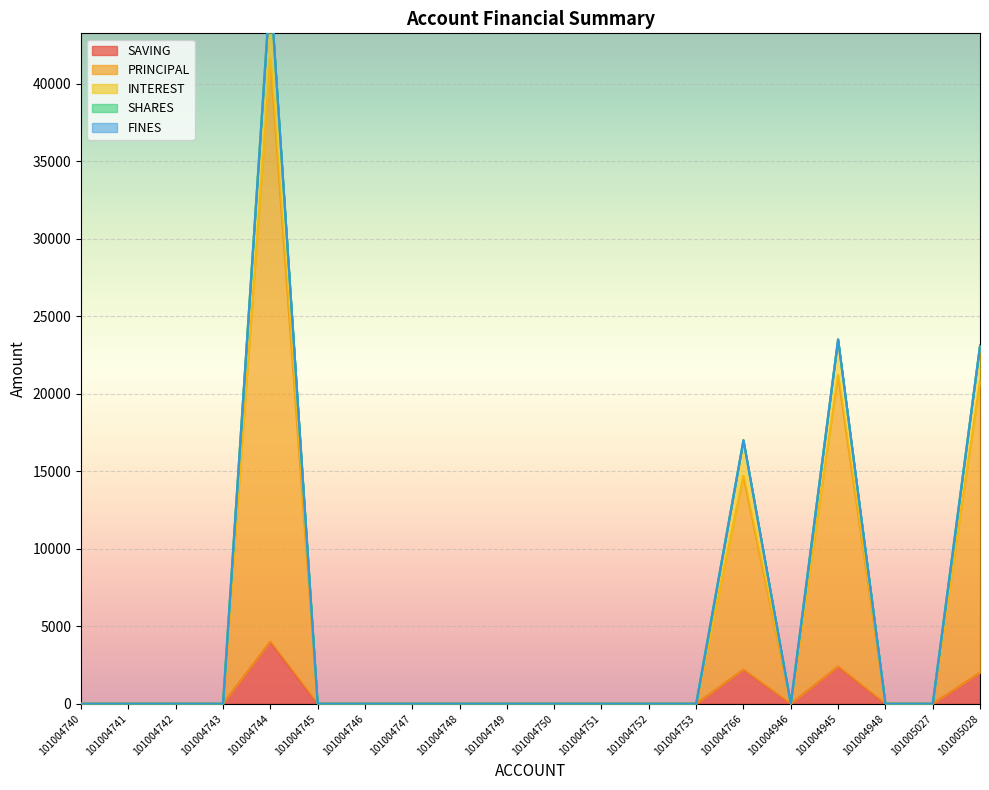

What is the maximum value for SAVING?

4000